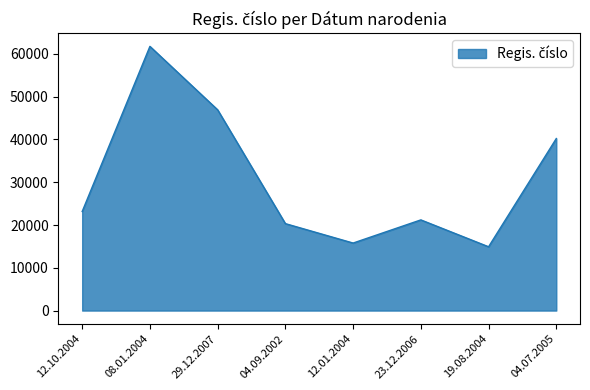

The value at 29.12.2007 is 66917. True or false?

False